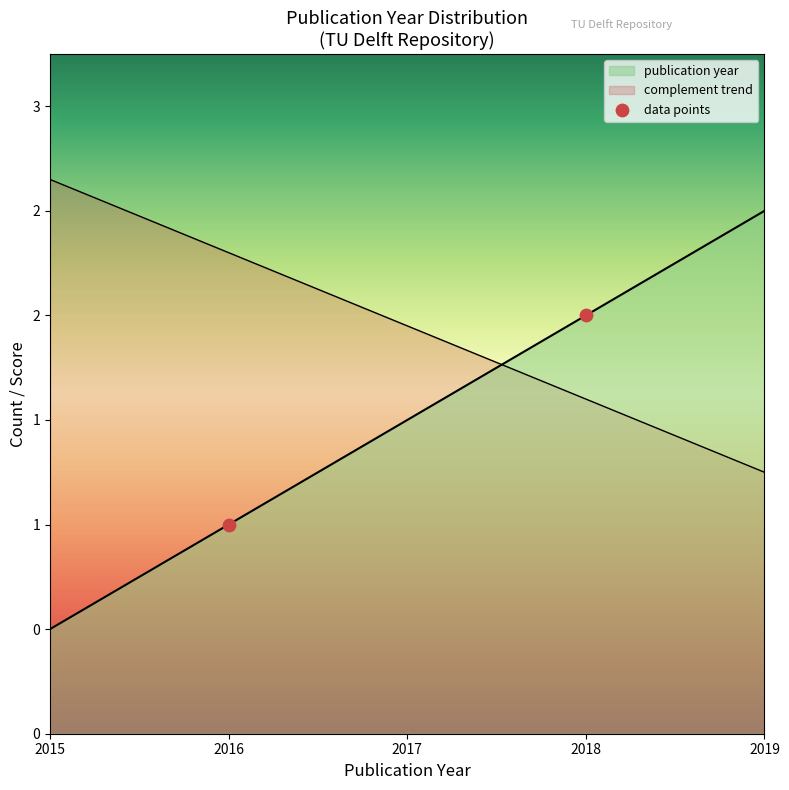

Which has a higher value, 2016 or 2018?

2018